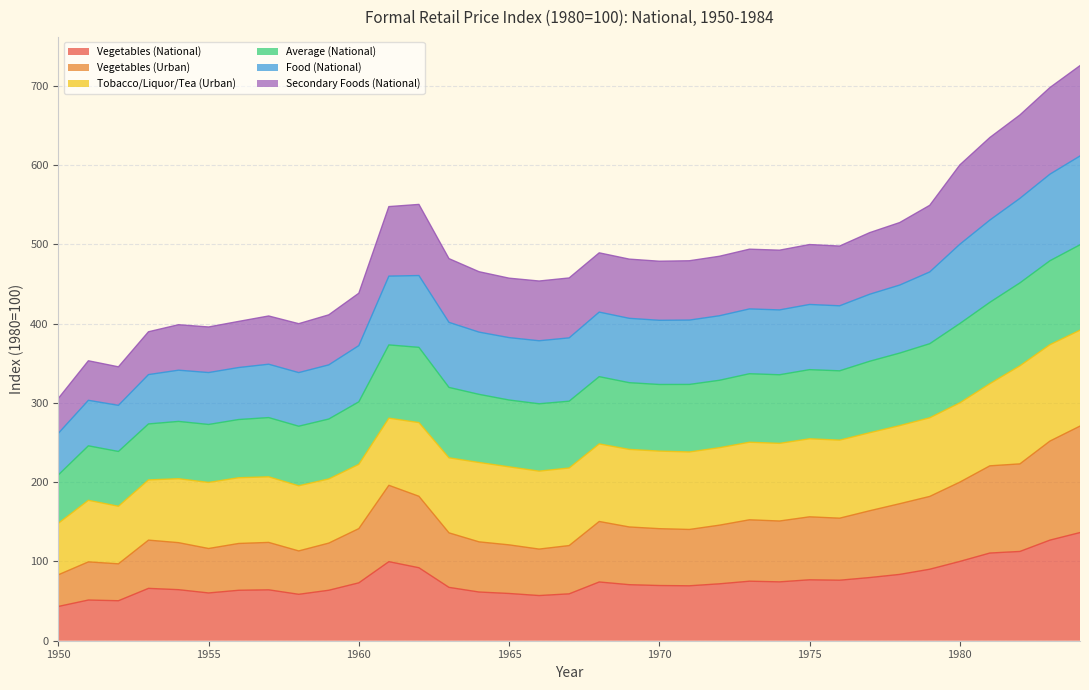

What is the minimum value for Vegetables (National)?

43.2